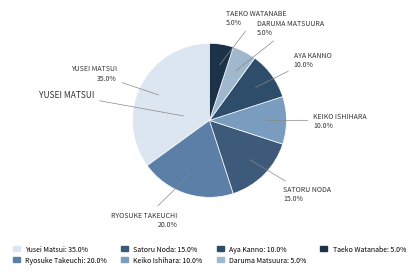

To the nearest percent, what is the difference between the largest and smallest slice percentages?

30%